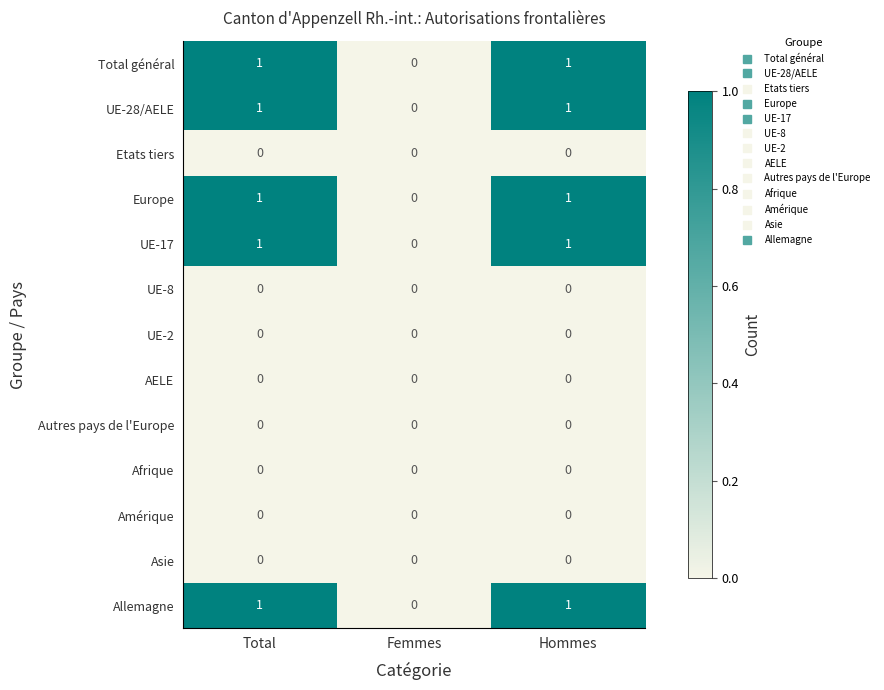

The Etats tiers series shows 0 at Total. True or false?

True